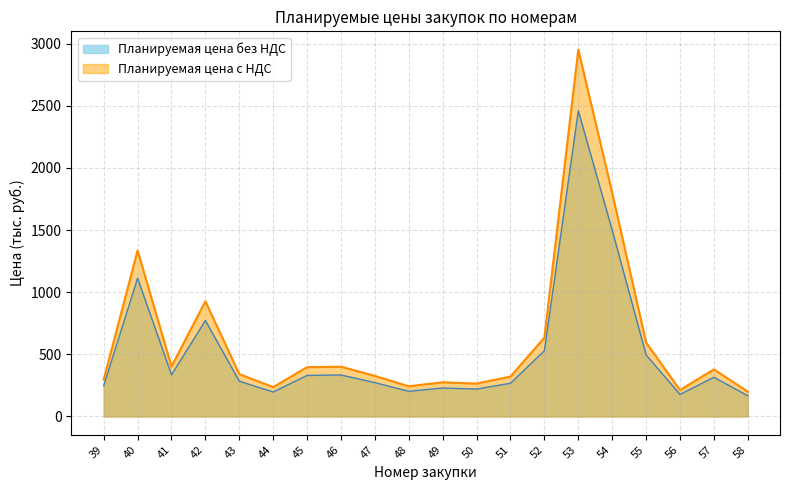

What is the difference between the Планируемая цена без НДС values at 58 and 47?

105.6